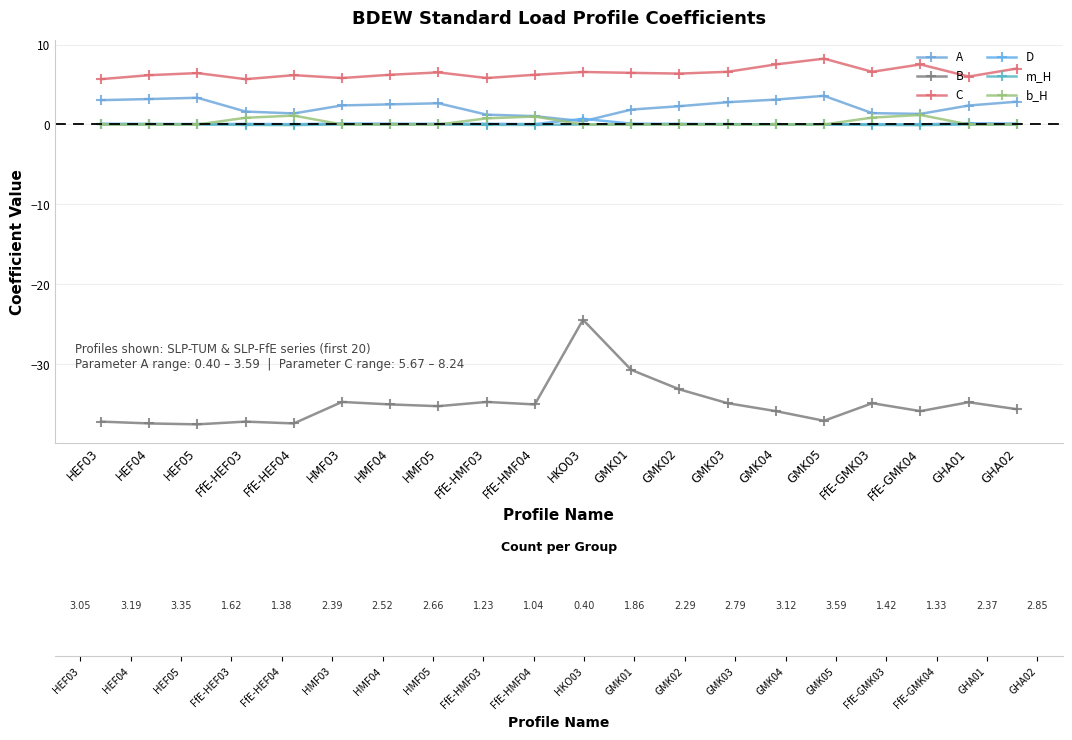

True or false: D and m_H intersect in this chart.

False